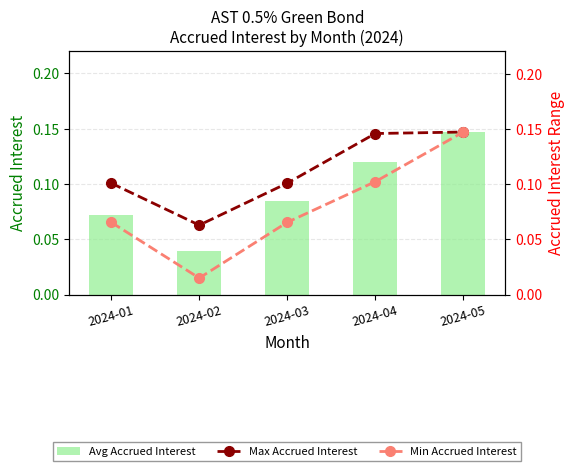

Reading left to right, transcribe all the data shown in this chart.

Avg Accrued Interest: 2024-01=0.1	2024-02=0.0	2024-03=0.1	2024-04=0.1	2024-05=0.1
Max Accrued Interest: 2024-01=0.1	2024-02=0.1	2024-03=0.1	2024-04=0.1	2024-05=0.1
Min Accrued Interest: 2024-01=0.1	2024-02=0.0	2024-03=0.1	2024-04=0.1	2024-05=0.1